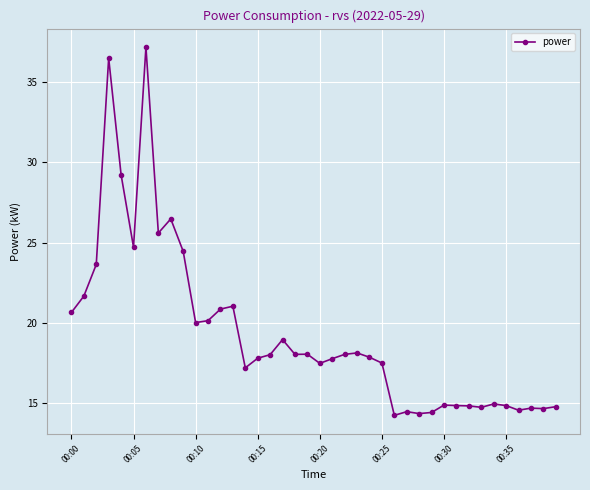

What is the average value?

19.3